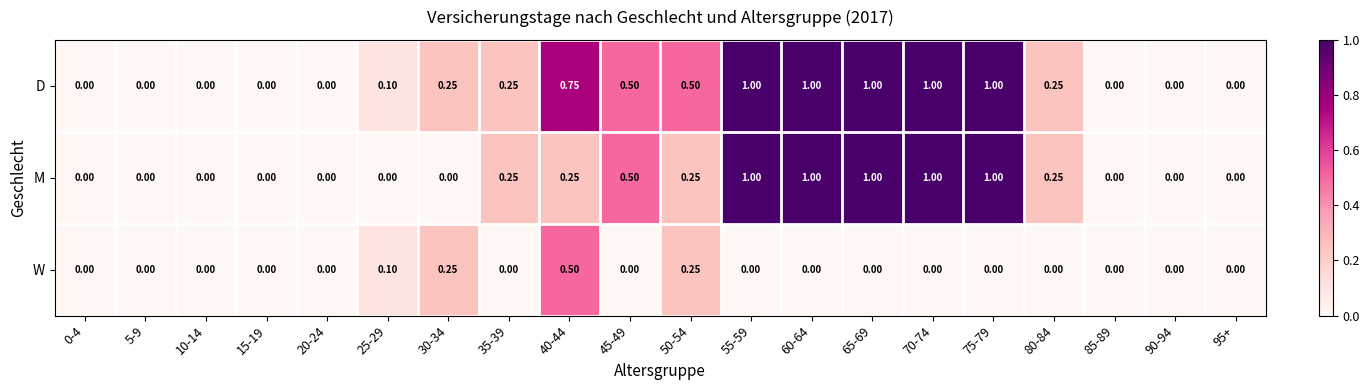

Rank the series by their average value, from lowest to highest.

W, M, D